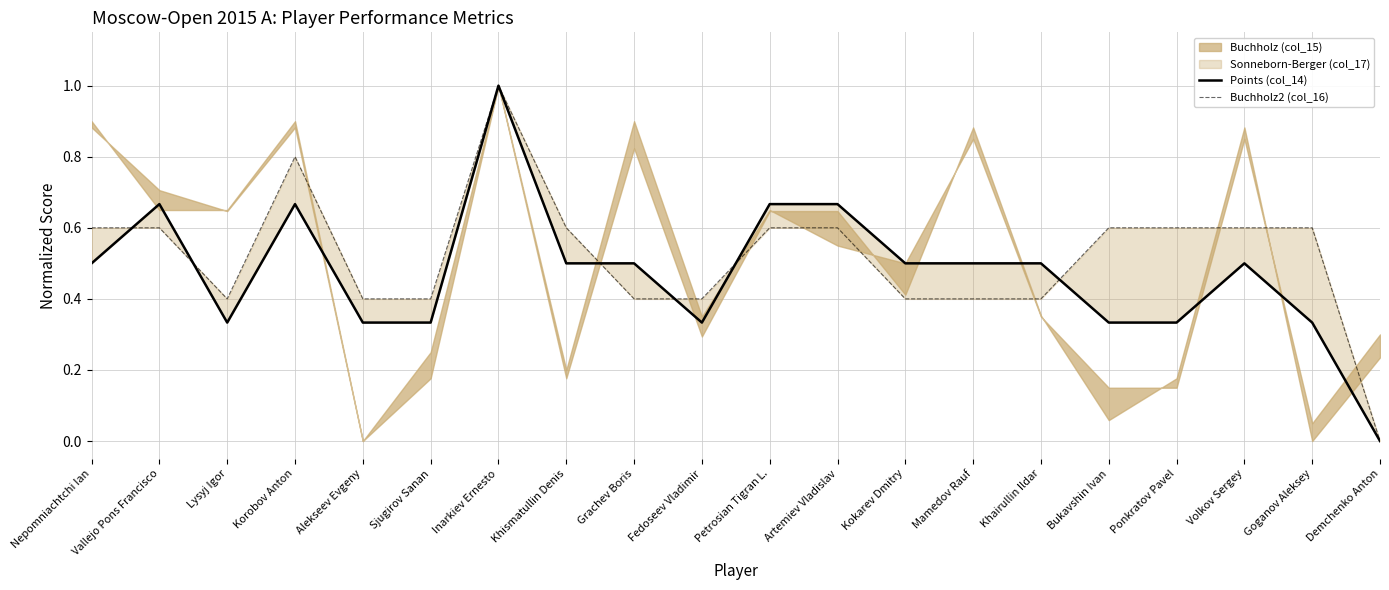

Is the value of Buchholz2 (col_16) at Kokarev Dmitry greater than the value of Points (col_14) at Petrosian Tigran L.?

No